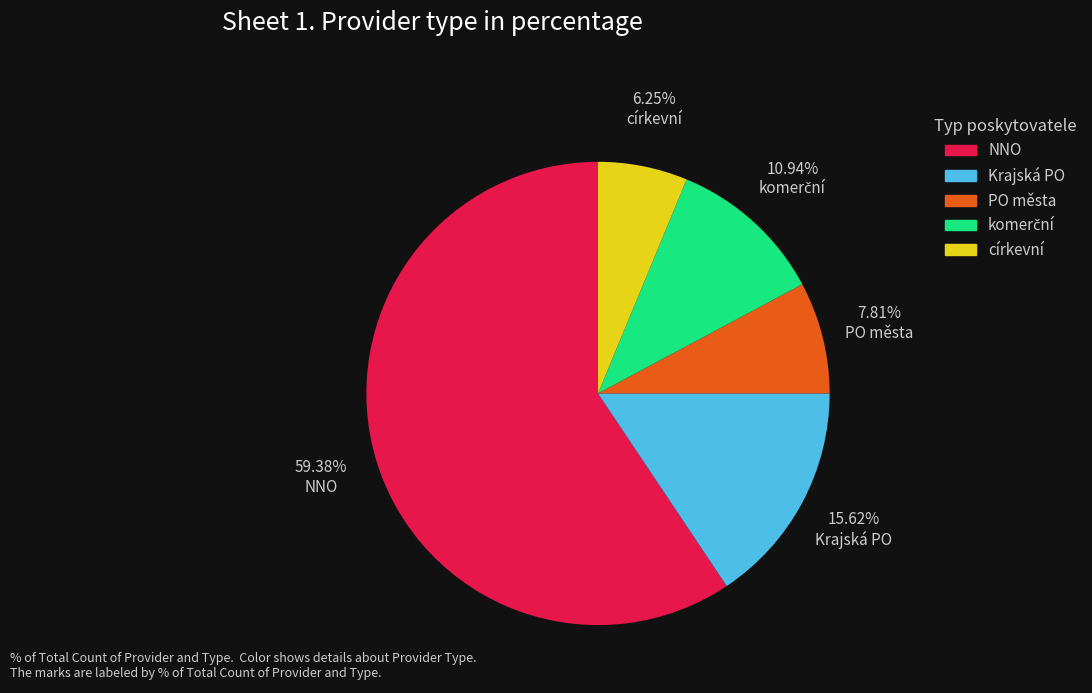

Which category accounts for the majority?

NNO